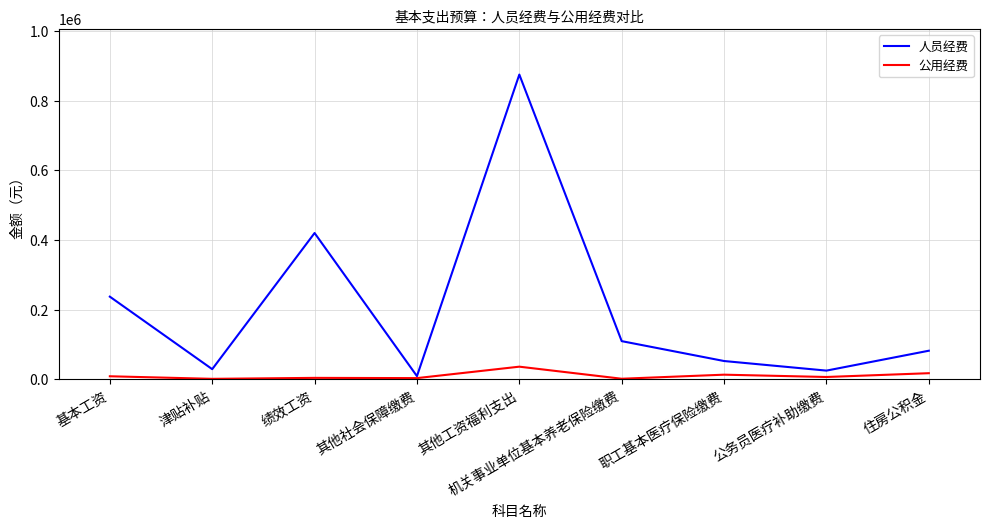

What is the approximate value of 公用经费 at 绩效工资?

4590.0